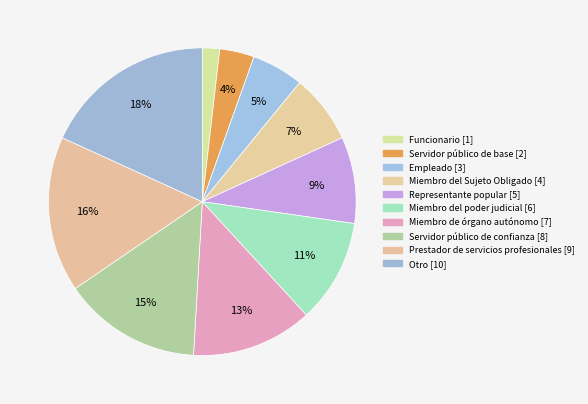

Does Miembro del Sujeto Obligado represent more than half of the total?

No